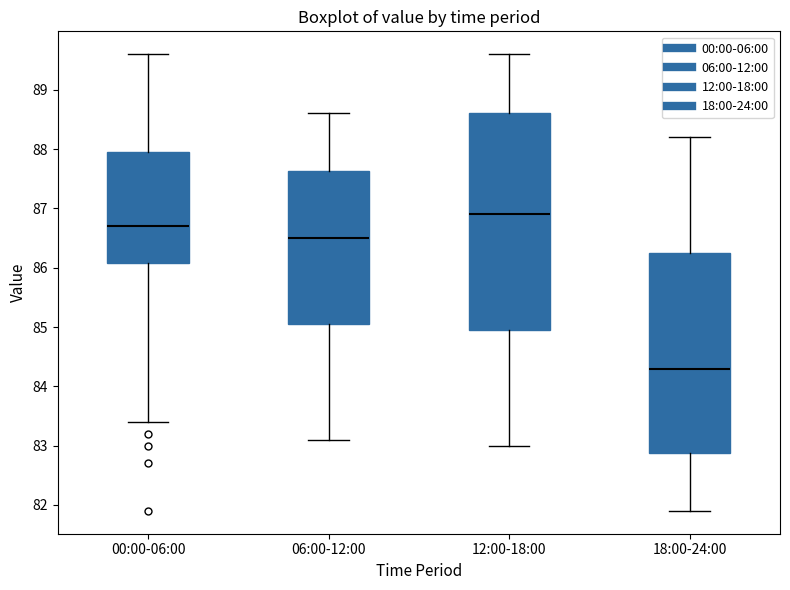

Comparing the boxes themselves (not the whiskers), which one is the tallest?

12:00-18:00